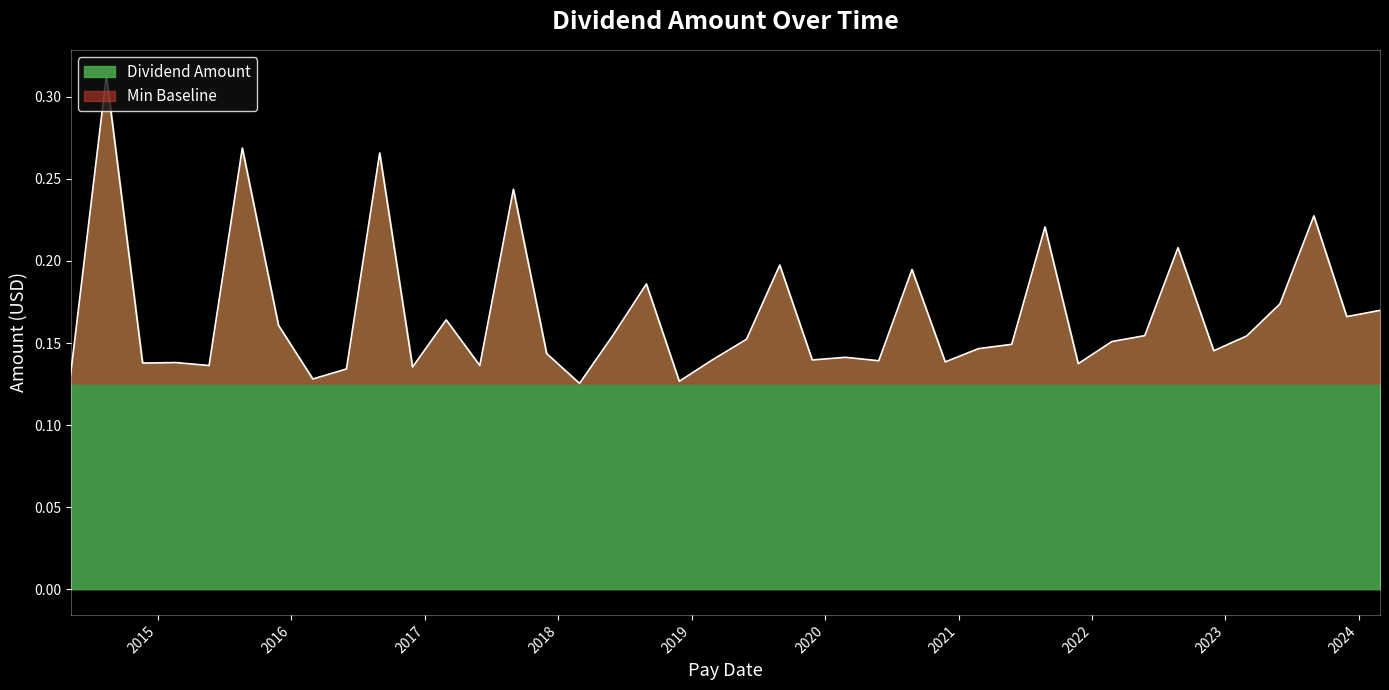

What is the change in value from 2015-05-21 to 2014-08-13?

+0.2